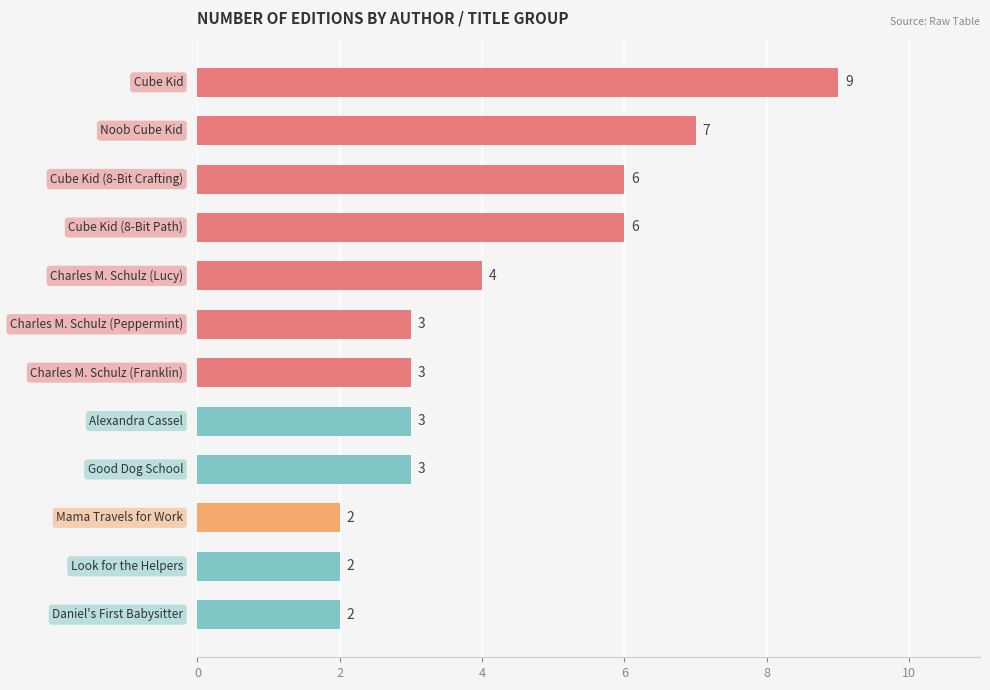

Reading top to bottom, what are all the values shown in this chart?

9	7	6	6	4	3	3	3	3	2	2	2